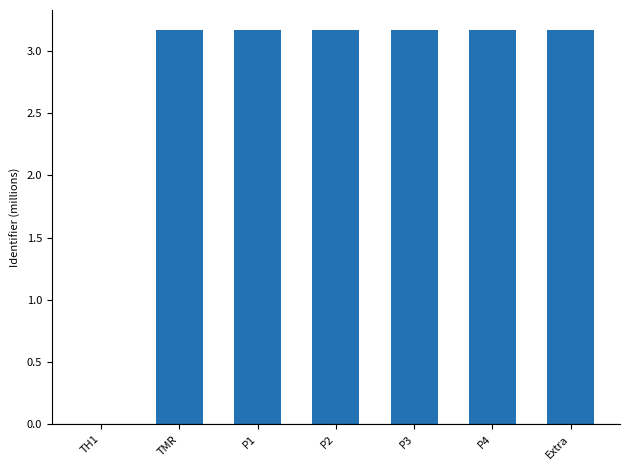

Reading left to right, transcribe all the data shown in this chart.

TH1=0.0	TMR=3.2	P1=3.2	P2=3.2	P3=3.2	P4=3.2	Extra=3.2